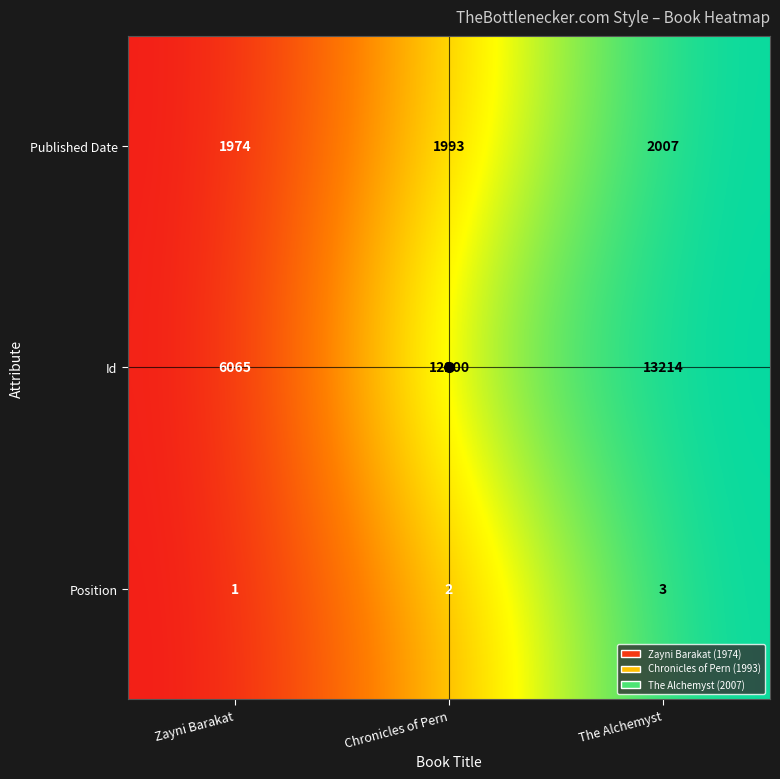

Is the value of Published Date at Chronicles of Pern greater than the value of Id at Chronicles of Pern?

No